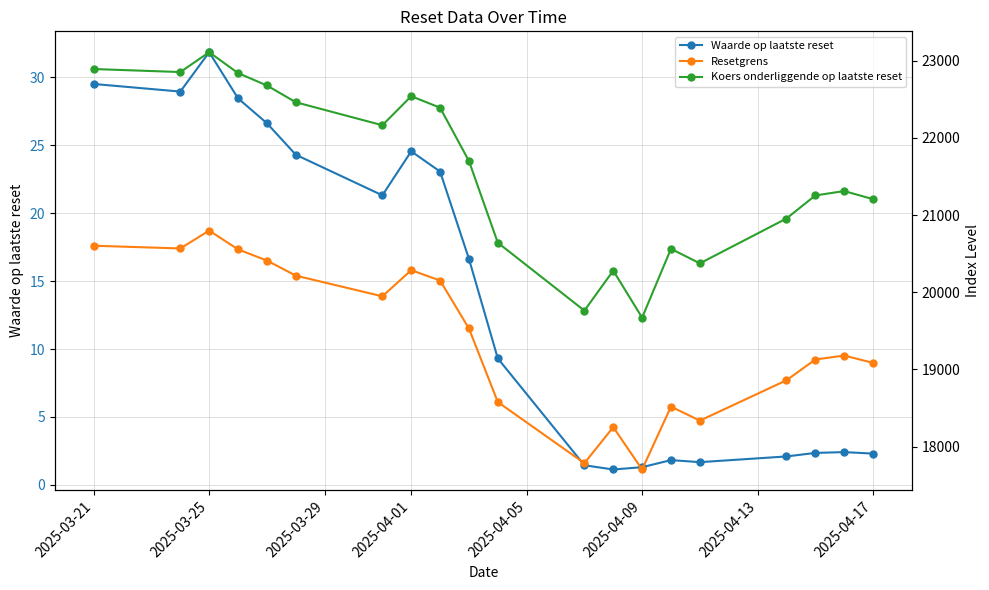

At which label does Waarde op laatste reset reach its peak?

2025-03-25